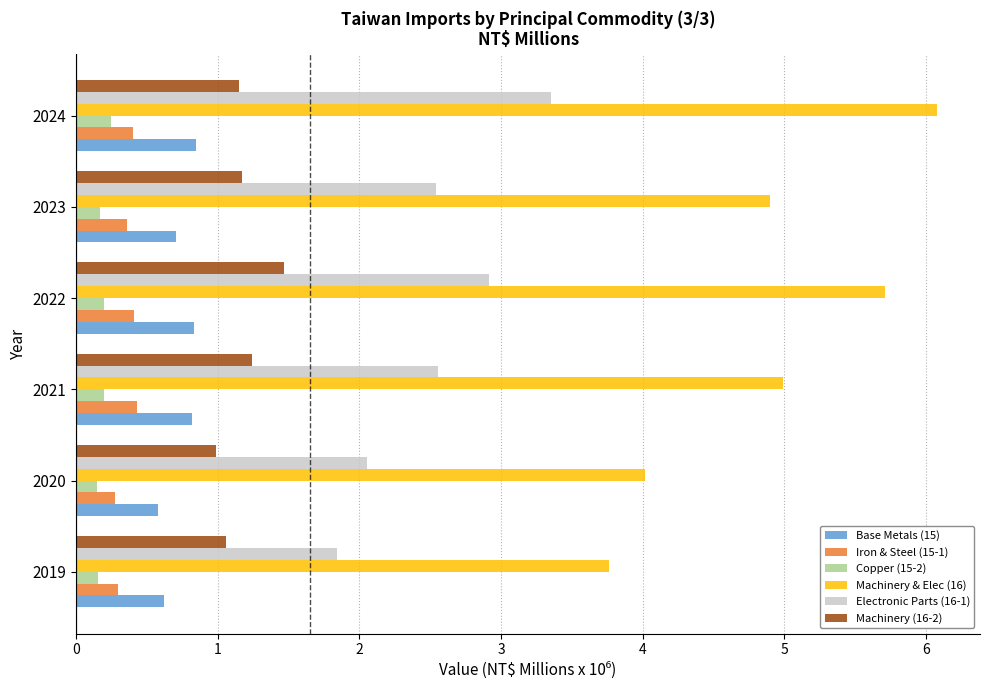

What is the average value of the Machinery (16-2) series?

1.2